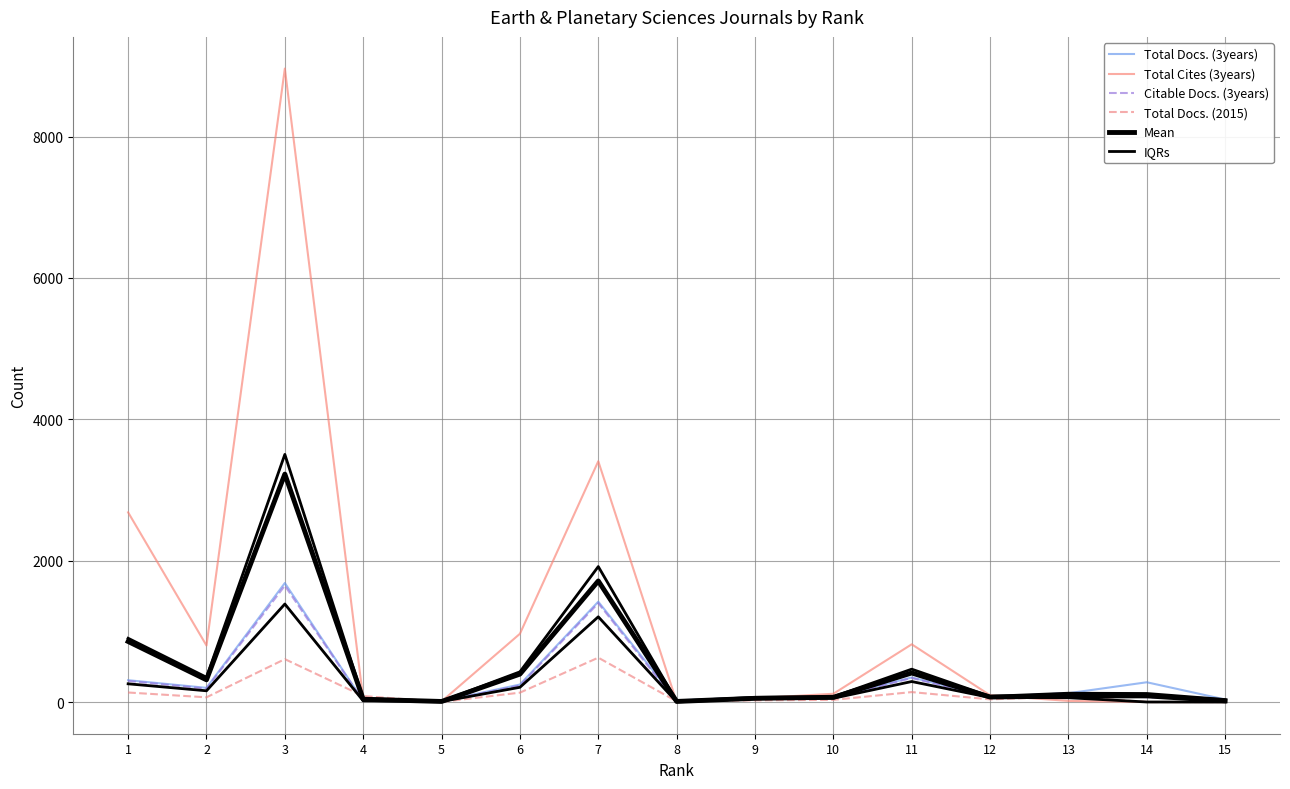

Rank the categories by Total Docs. (2015) value from lowest to highest.

14, 15, 5, 8, 9, 10, 12, 2, 13, 4, 6, 1, 11, 3, 7